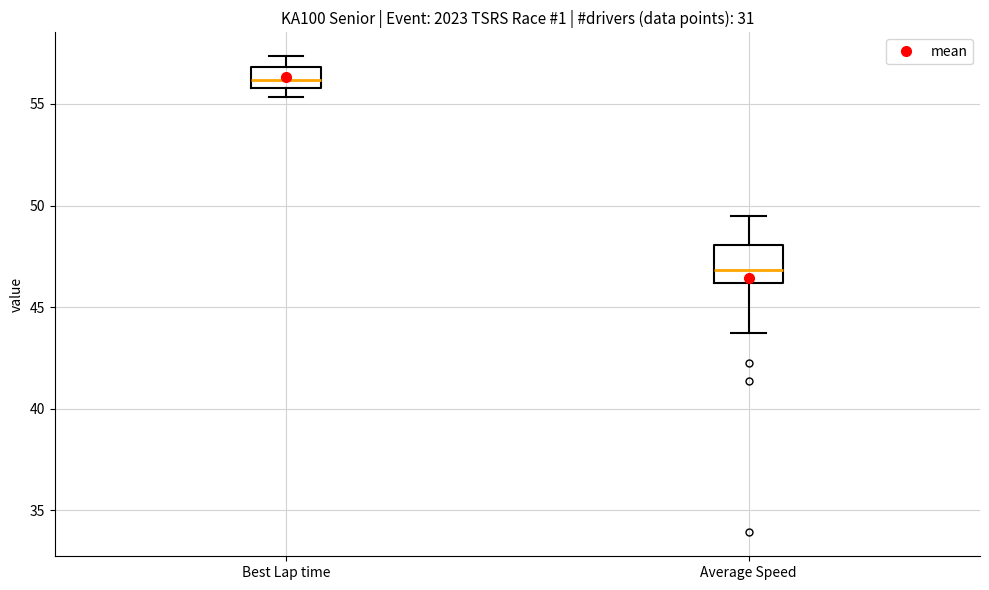

Reading left to right, transcribe this box plot: for each box, give where its median line is, the range the box spans, and where its two whiskers end, as read against the y-axis. The values are not printed on the chart, so give them approximately, as read against the axis.

Best Lap time: median 56.0 (inside the box), box 56.0 to 57.0, whiskers 55.5 to 57.5
Average Speed: median 47.0, box 46.0 to 48.0, whiskers 43.5 to 49.5